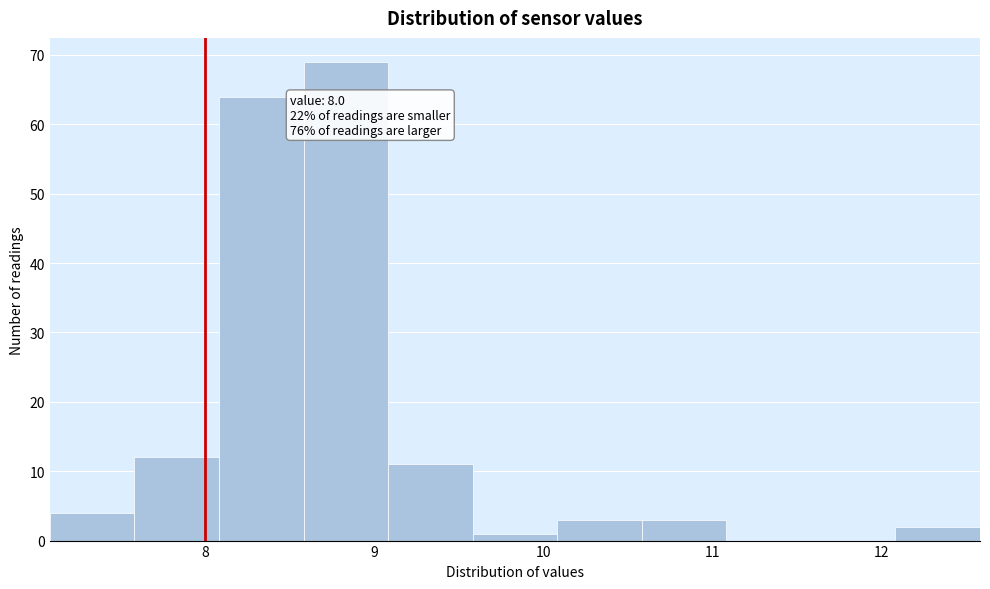

Over which range of the x-axis is the bar tallest?

8.58 to 9.08